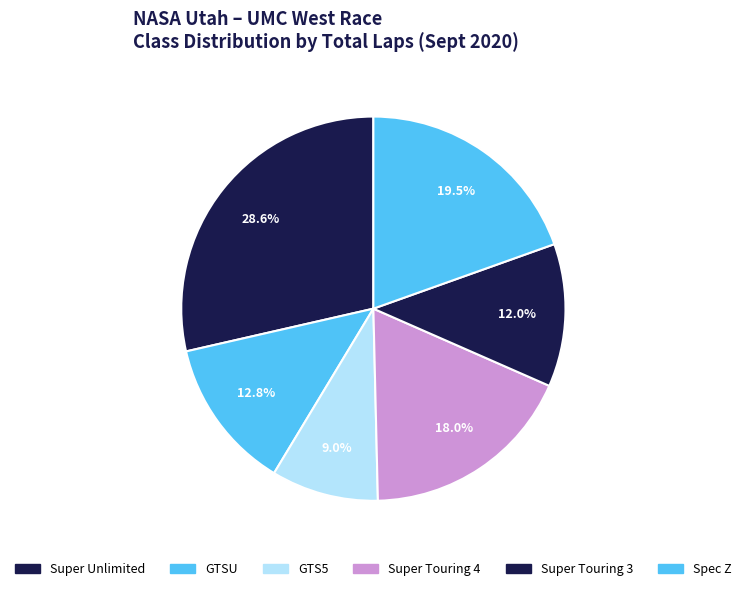

What is the largest slice in the pie chart?

Super Unlimited